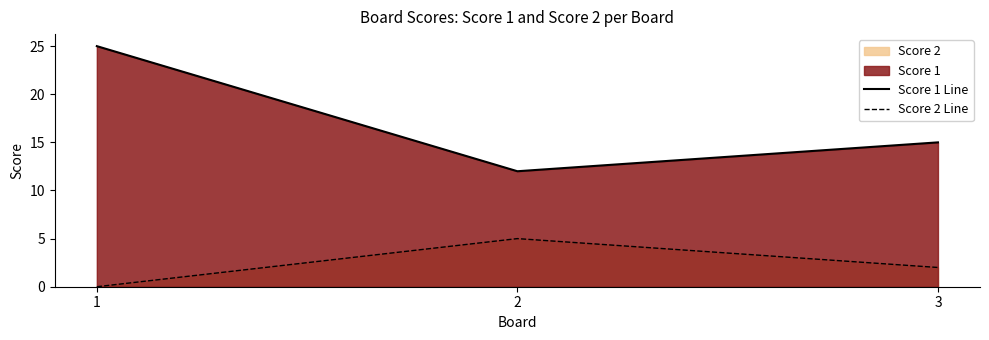

What is the sum of the Score 1 Line values at 2 and 1?

37